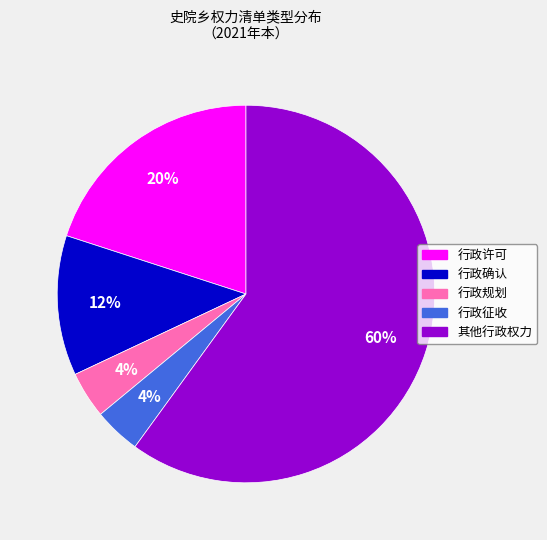

To the nearest percent, what is the average slice percentage?

20%